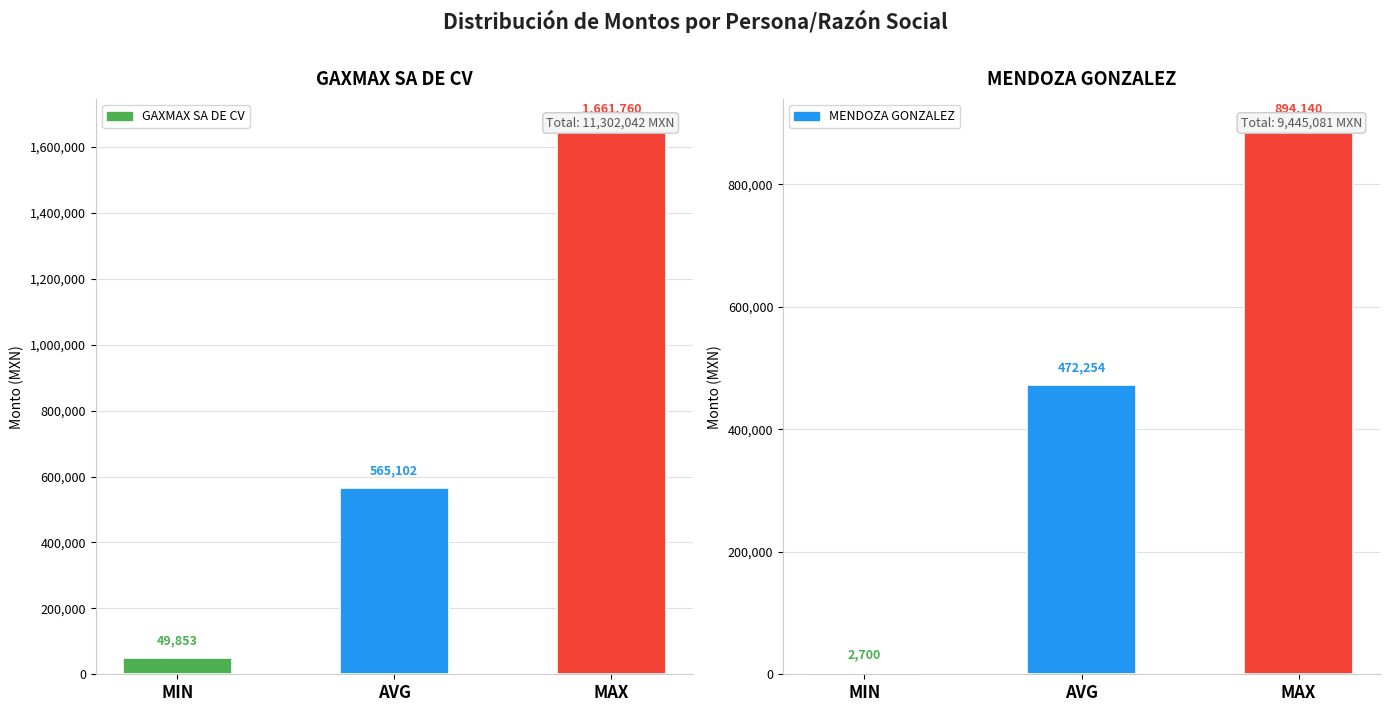

What position from the right is MAX?

1